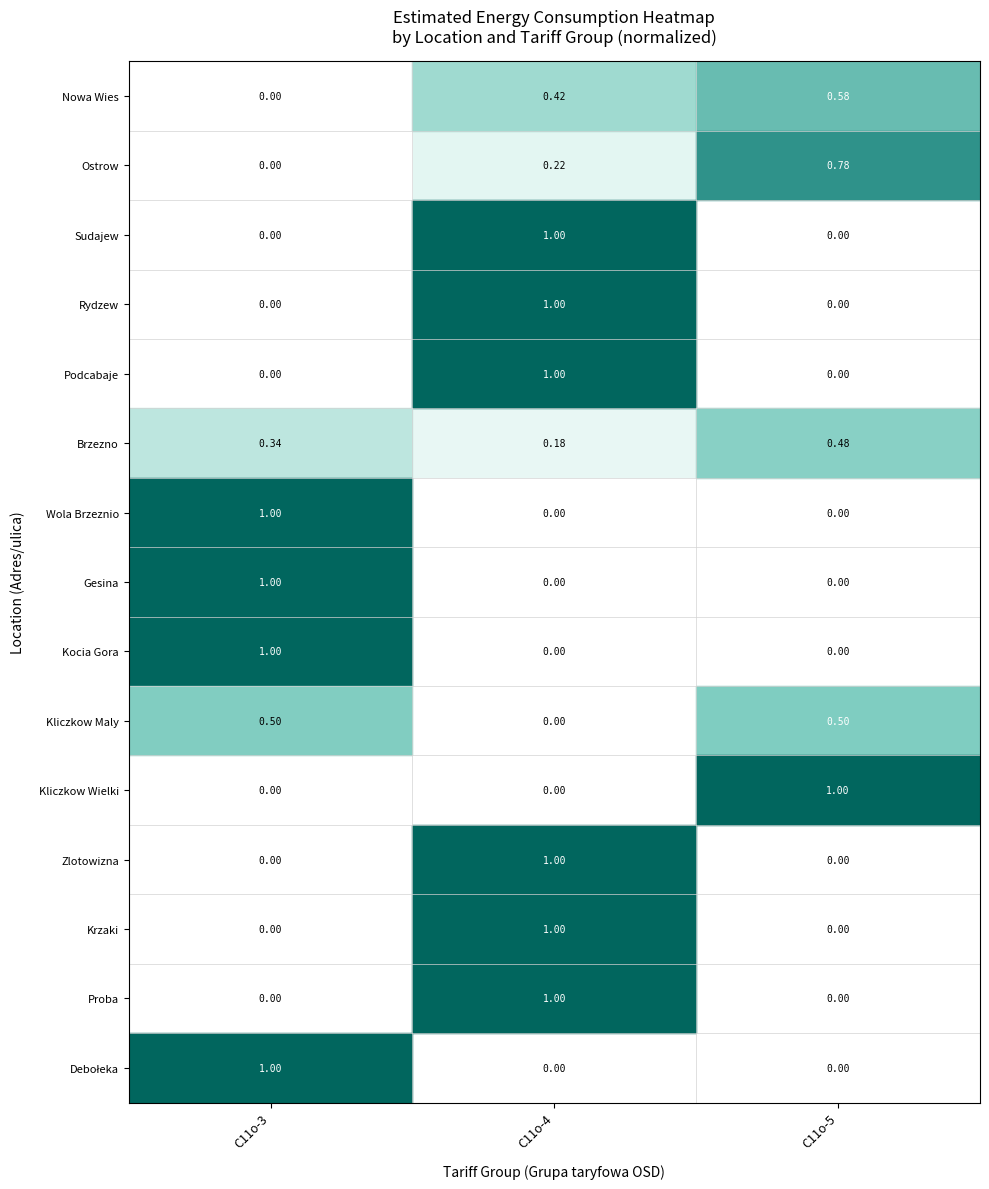

Is the value of Kliczkow Wielki at C11o-5 greater than the value of Proba at C11o-3?

Yes